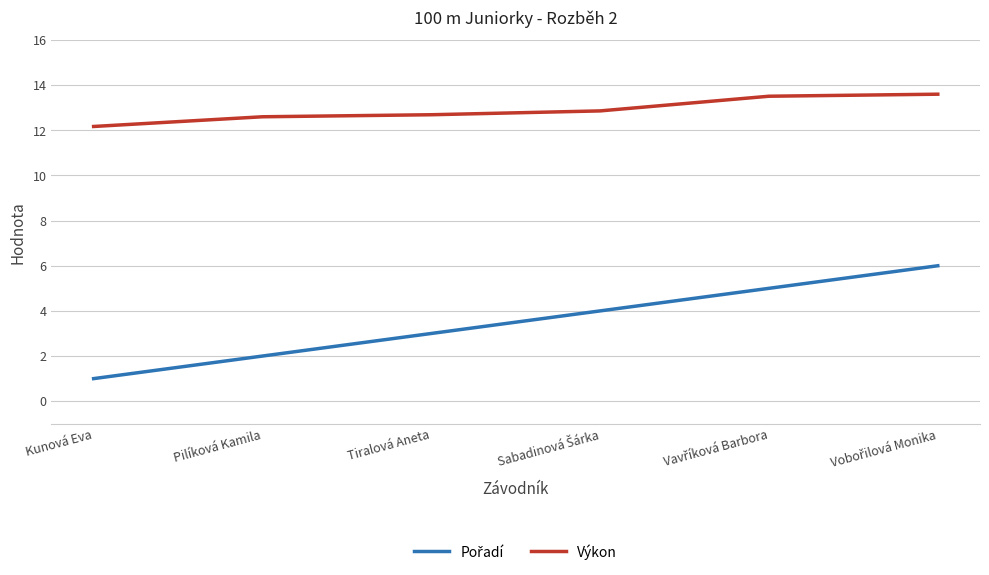

What is the difference between the highest and lowest values at Tiralová Aneta?

9.7